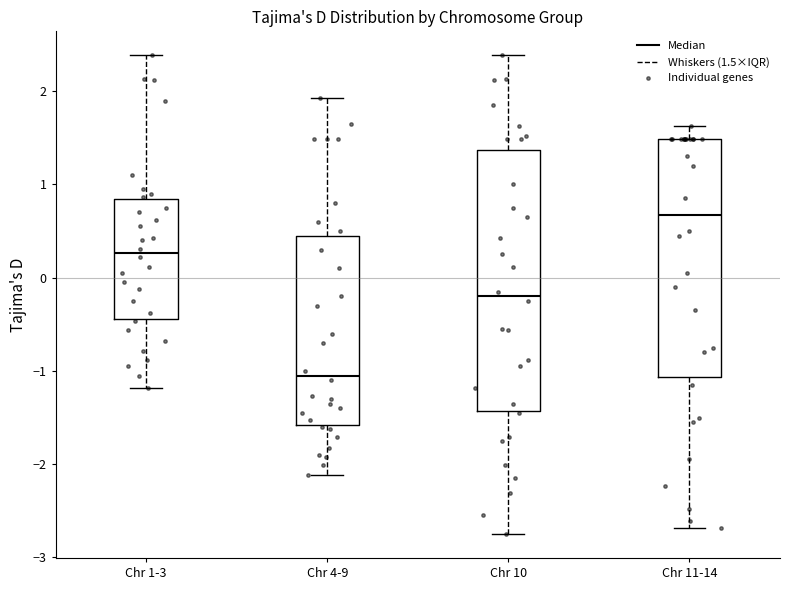

Reading left to right, transcribe this box plot: for each box, give where its median line is, the range the box spans, and where its two whiskers end, as read against the y-axis. The values are not printed on the chart, so give them approximately, as read against the axis.

Chr 1-3: median 0.3, box -0.4 to 0.8, whiskers -1.2 to 2.4
Chr 4-9: median -1.0, box -1.6 to 0.5, whiskers -2.1 to 1.9
Chr 10: median -0.2, box -1.4 to 1.4, whiskers -2.7 to 2.4
Chr 11-14: median 0.7, box -1.1 to 1.5, whiskers -2.7 to 1.6